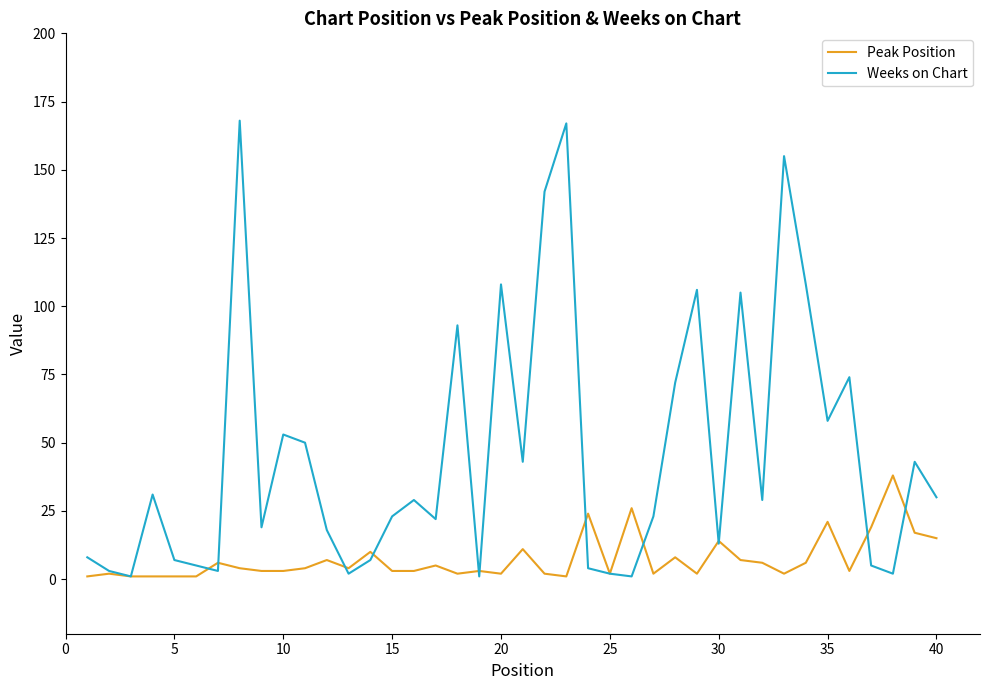

Which series has the largest total across all categories?

Weeks on Chart